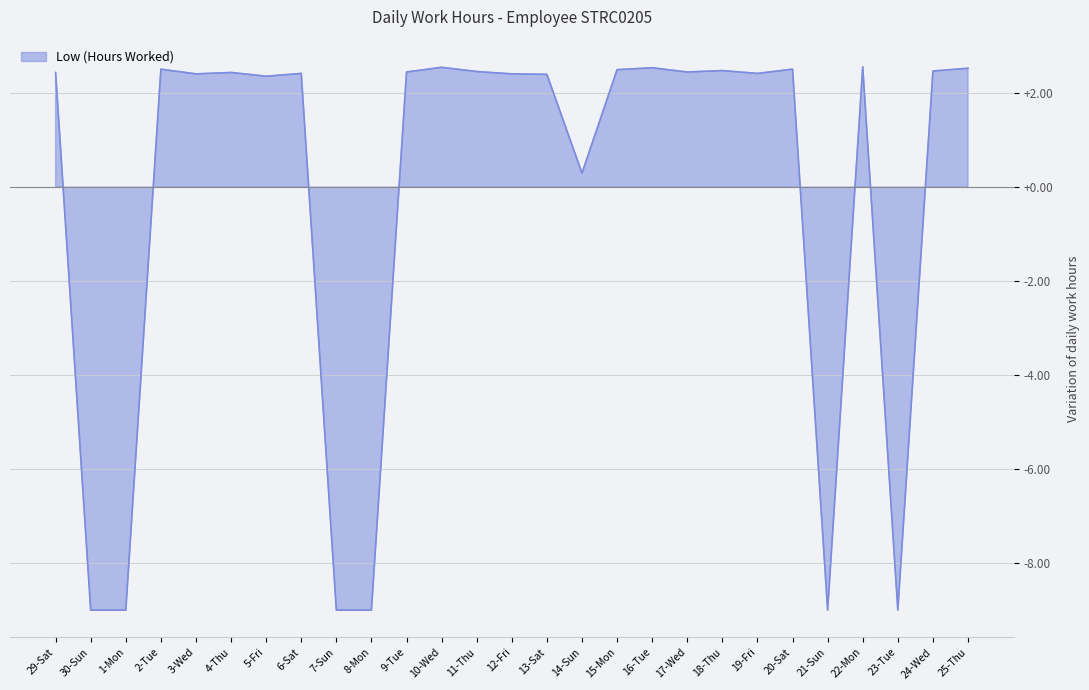

True or false: the data shows 2.6 at 22-Mon.

True